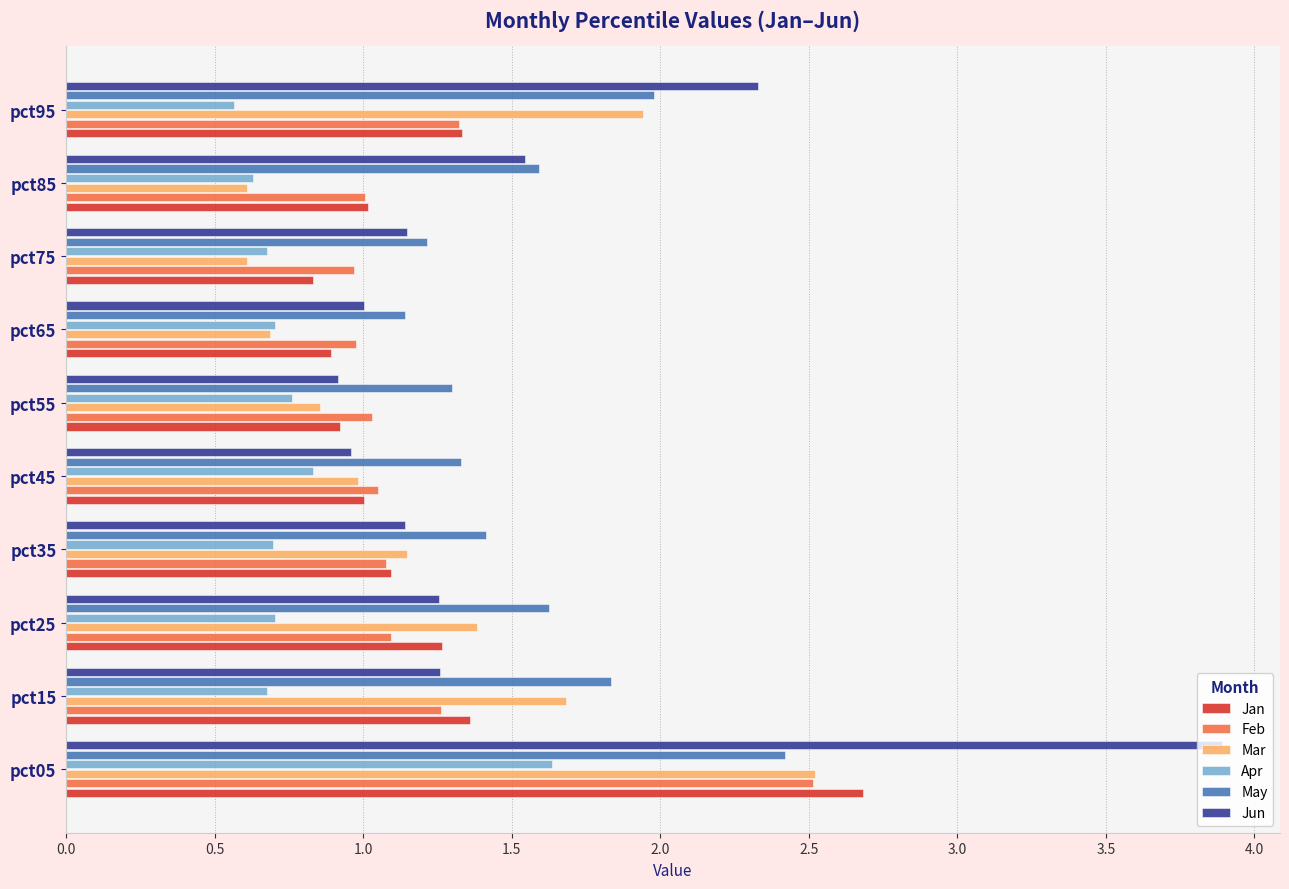

What is the minimum value for Mar?

0.6